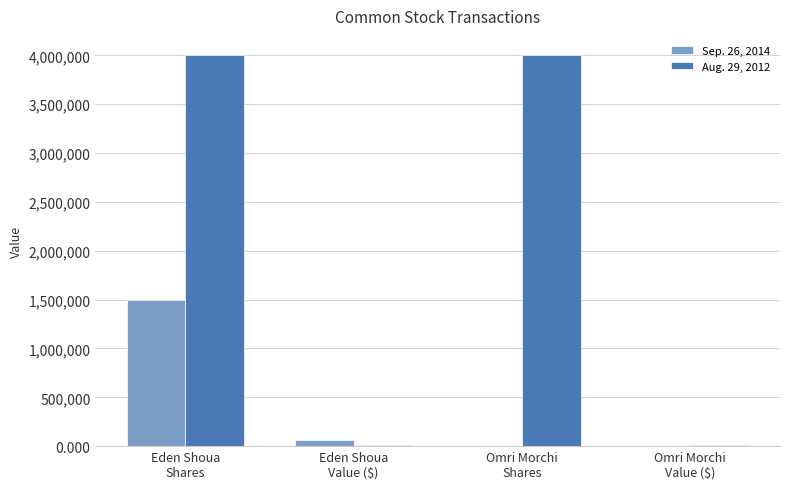

Count the number of data series in this chart.

2